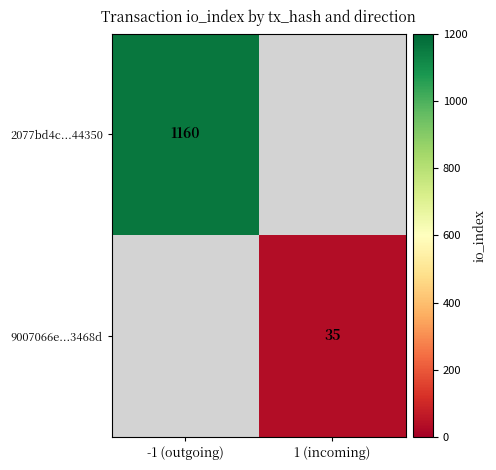

How many data points does each series have?

2